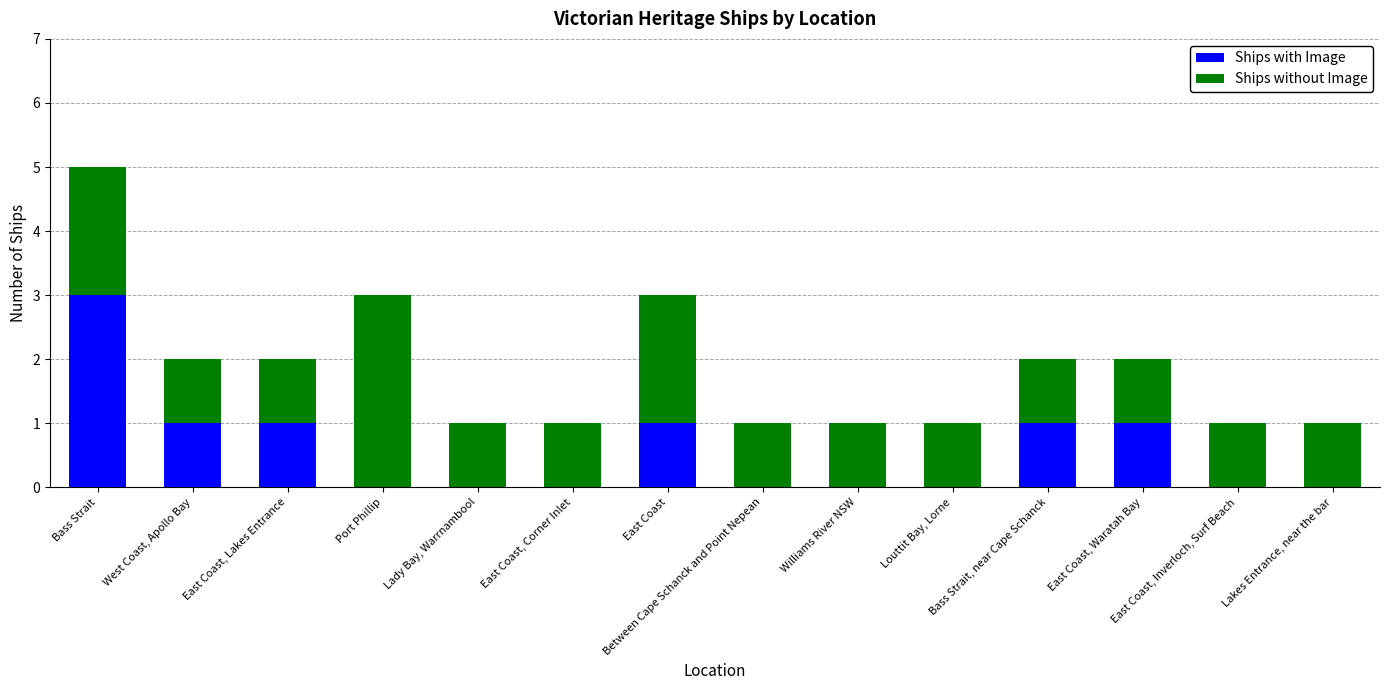

What is the sum of all Ships with Image values?

8